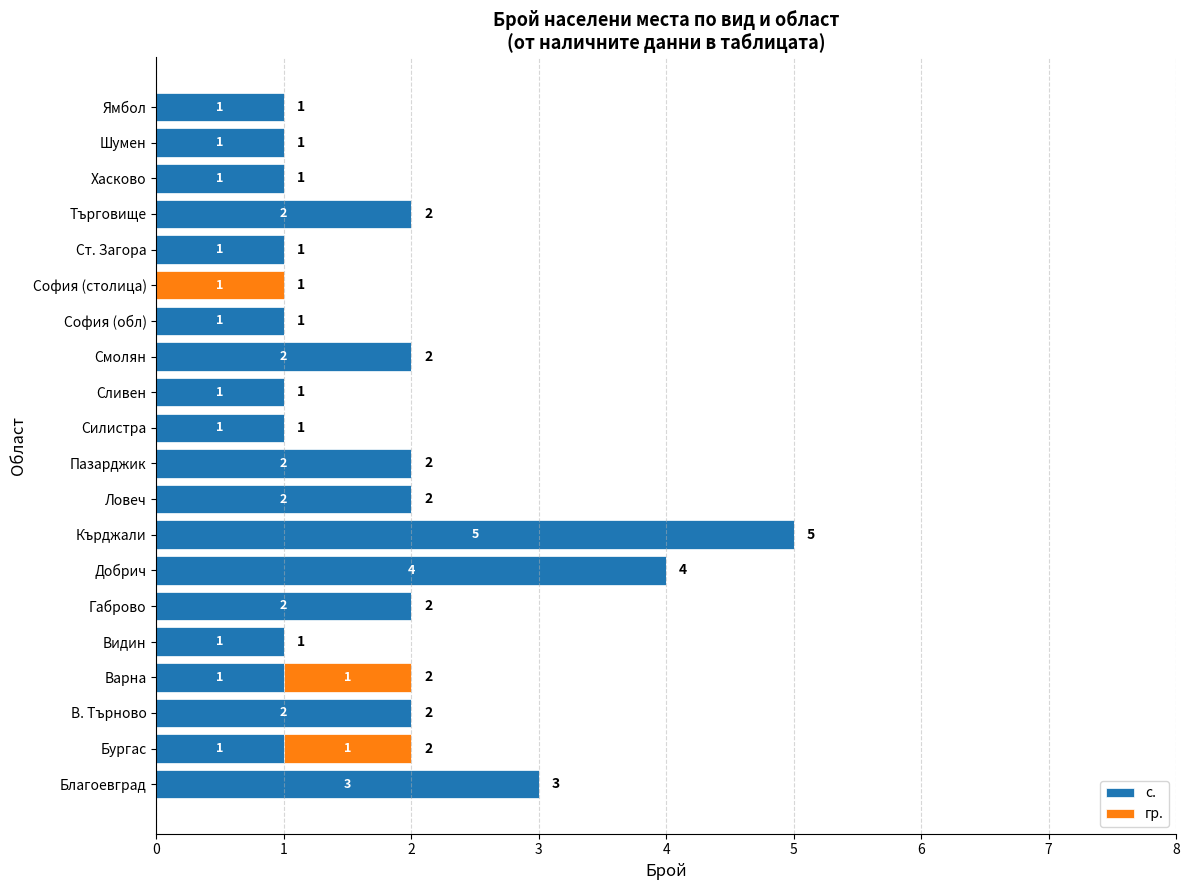

What is the sum of the с. values at Кърджали and Благоевград?

8